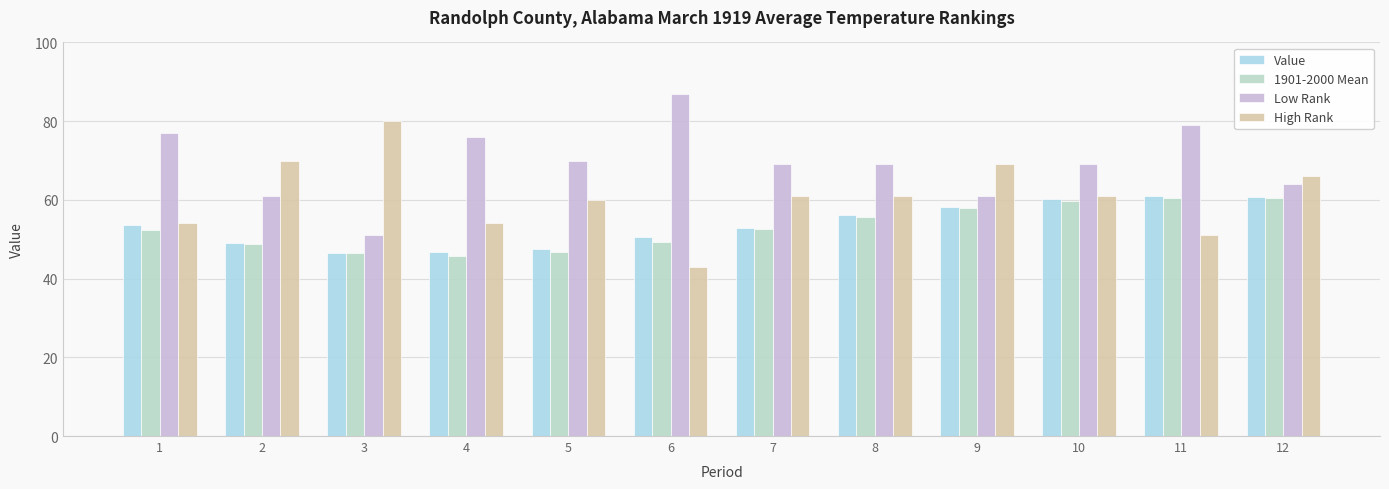

Which series changed the most between 9 and 11?

Low Rank